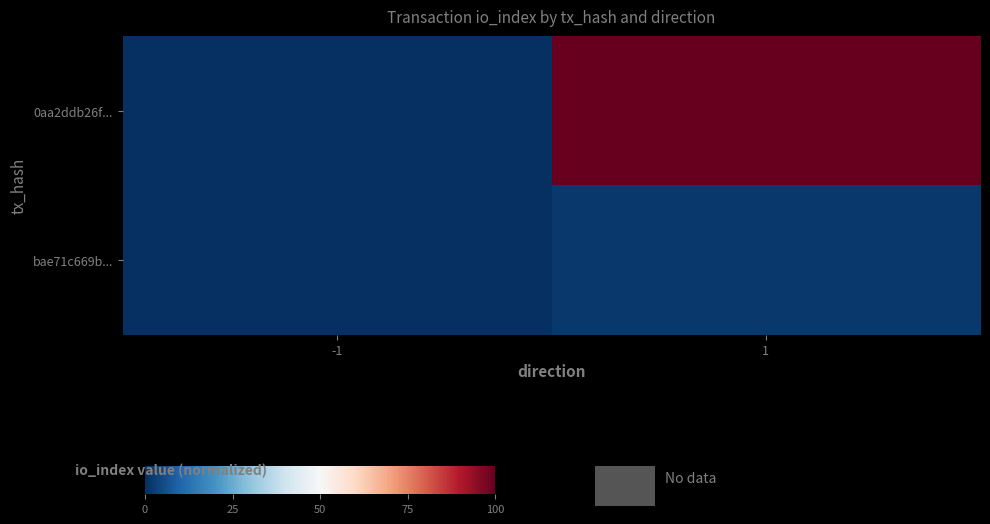

Between -1 and 1, which is larger?

1